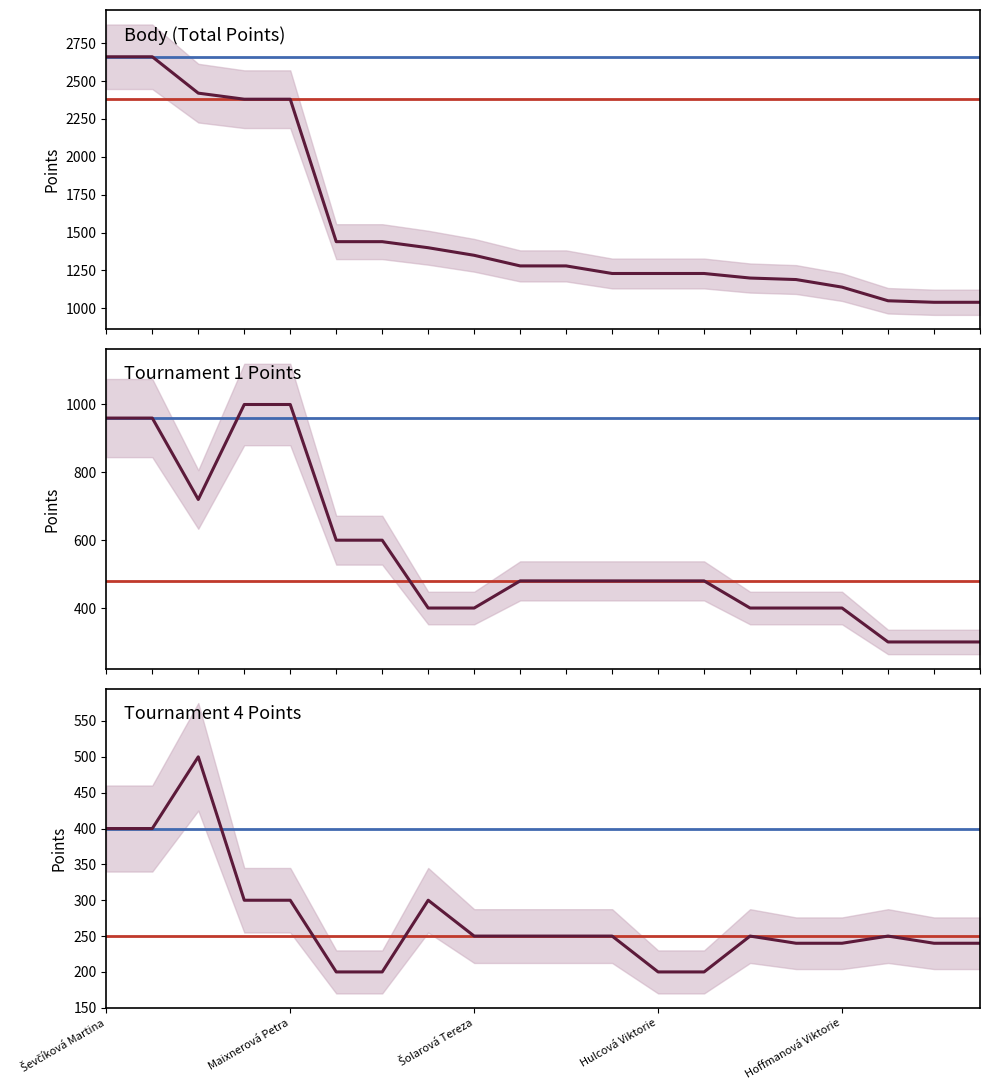

What is the total value across all series at Hejduková Karolína?

1960